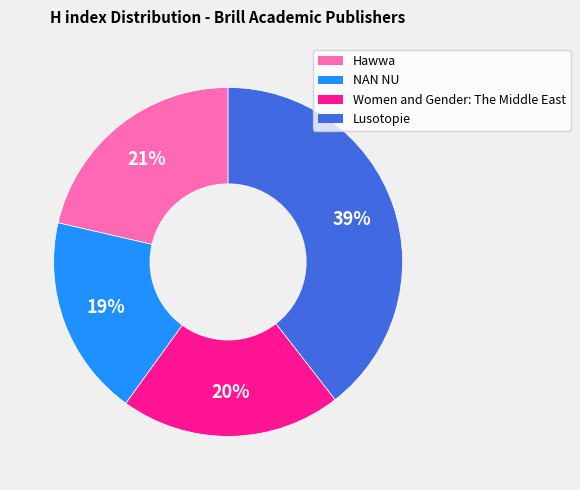

Do NAN NU and Women and Gender: The Middle East together represent more than half of the pie?

No